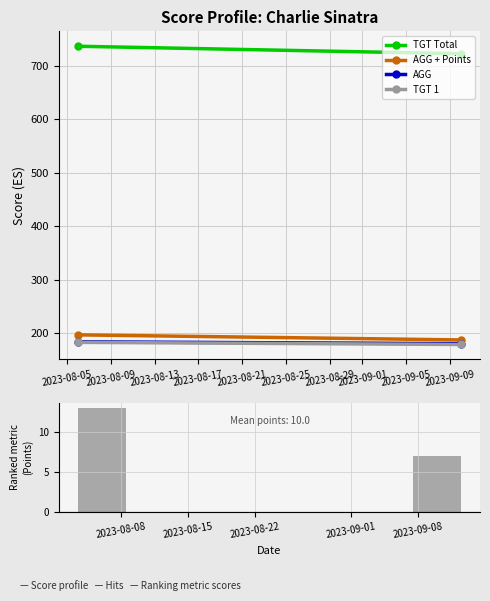

True or false: the data shows 13 at 2023-08-08.

True